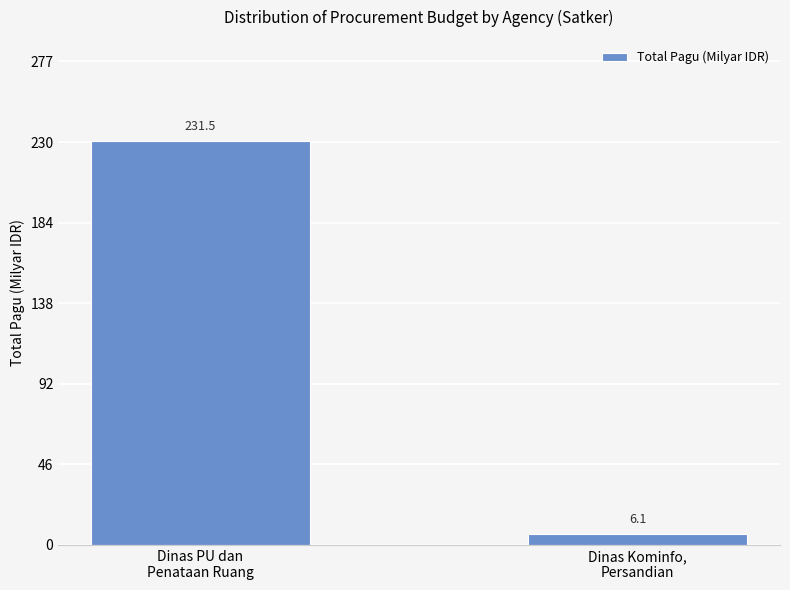

Is it true that the value at Dinas Kominfo,
Persandian is 6.1?

True